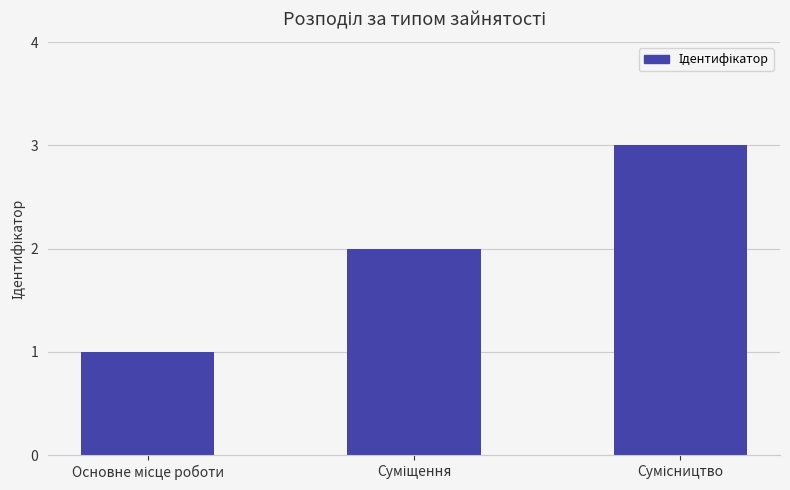

Count the number of data series in this chart.

1